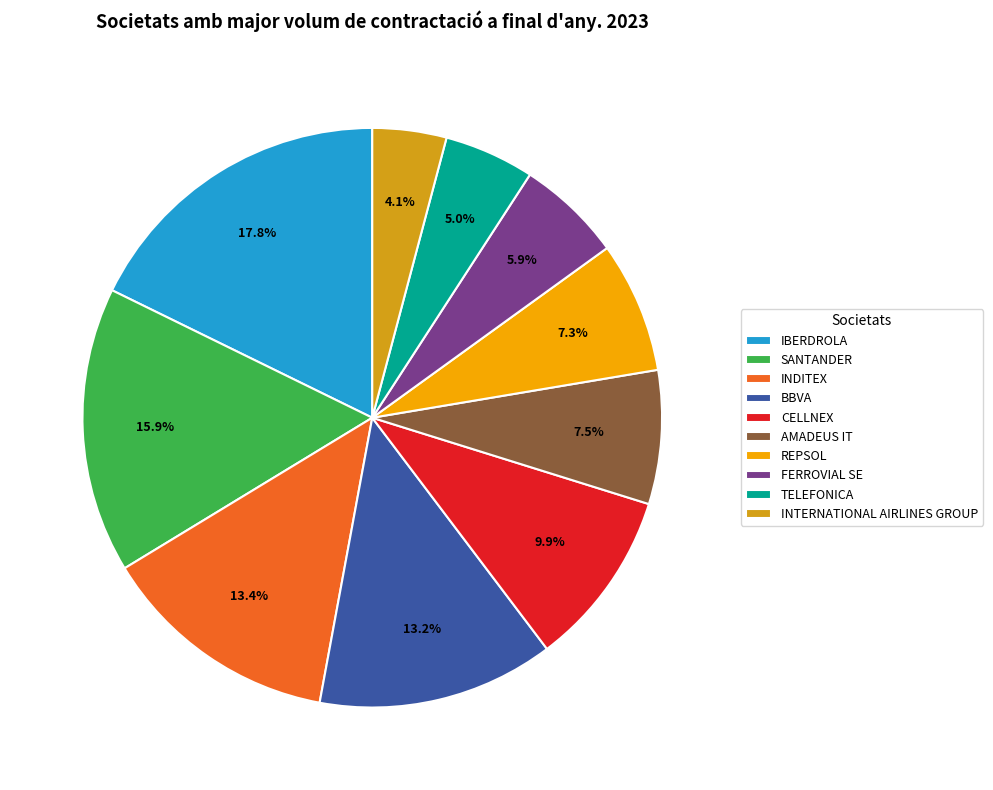

Is there a majority slice in this chart?

No